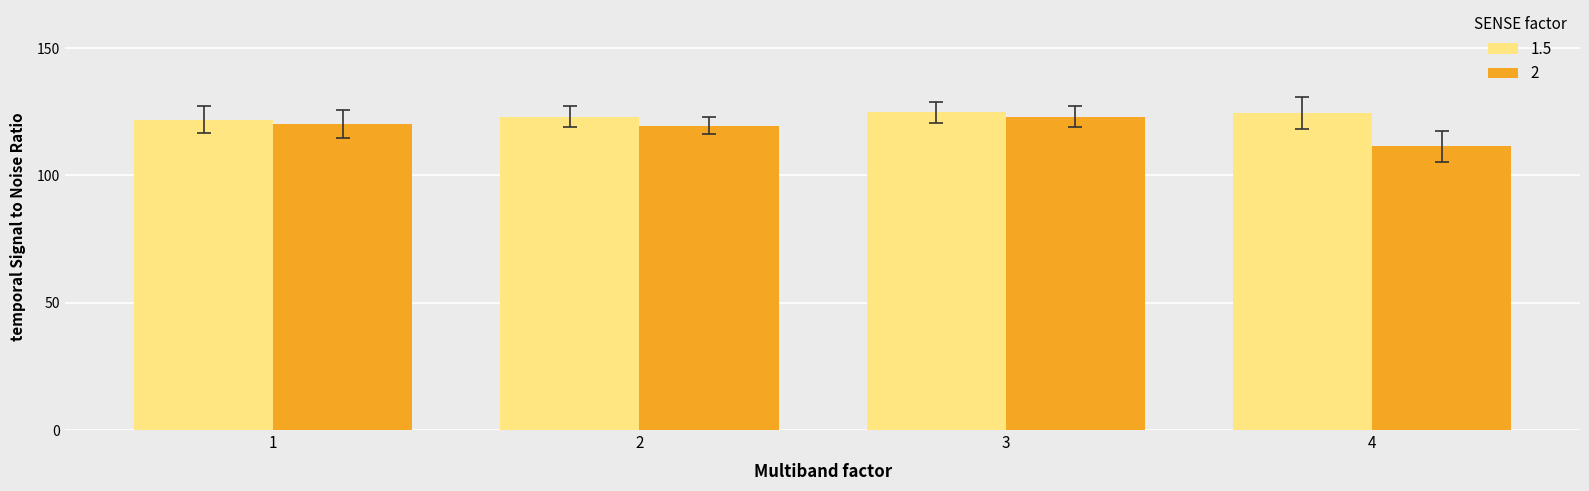

The value of 1.5 at 2 is 123.0. True or false?

True